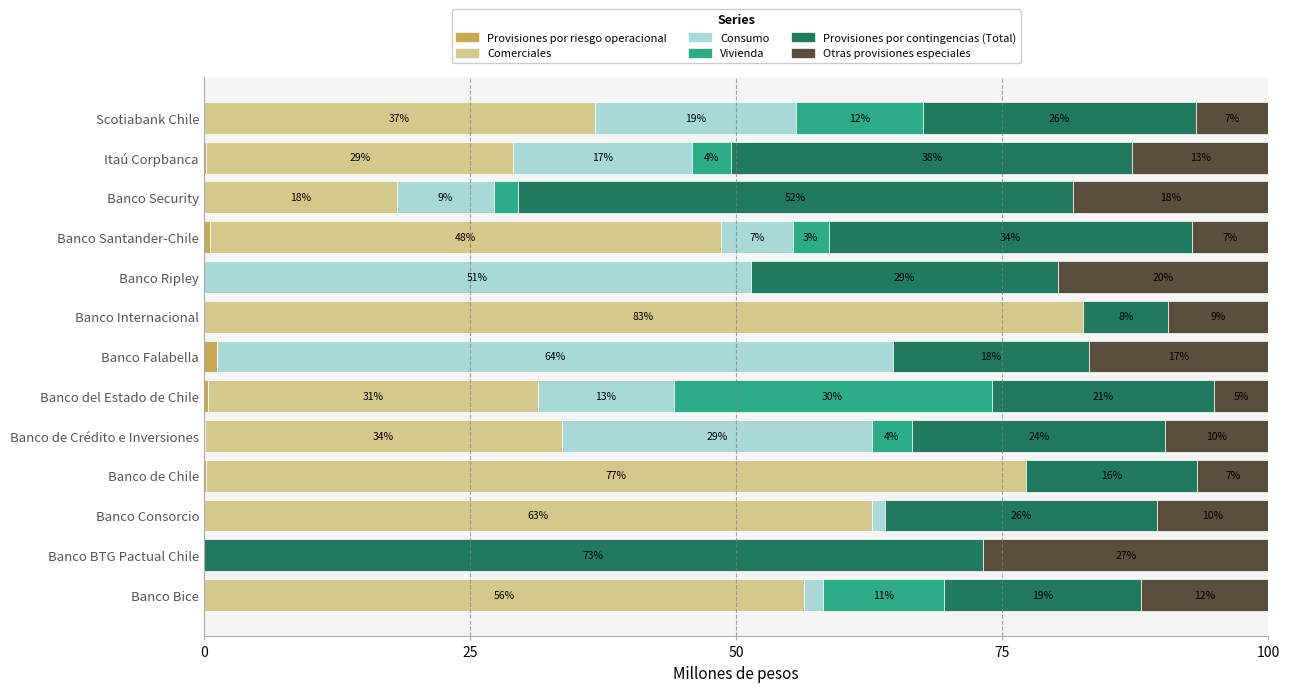

Which series has the widest spread of values?

Comerciales